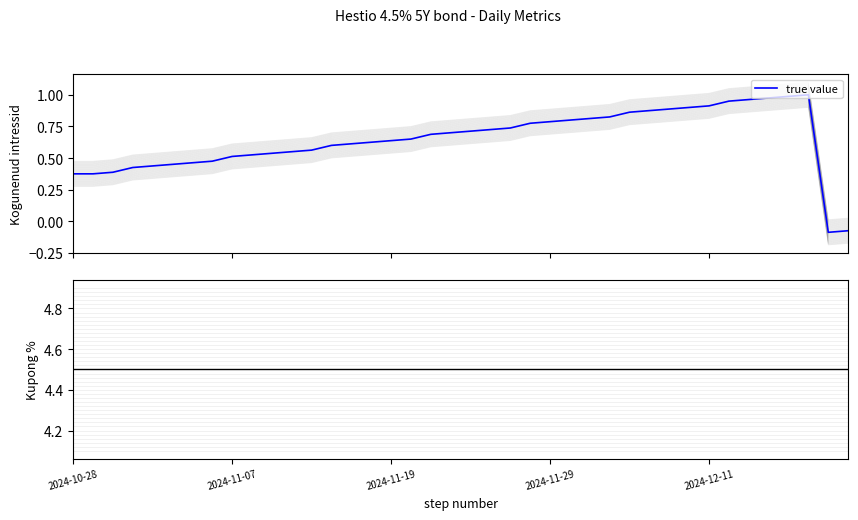

How many interior local valleys does the true value series have?

1